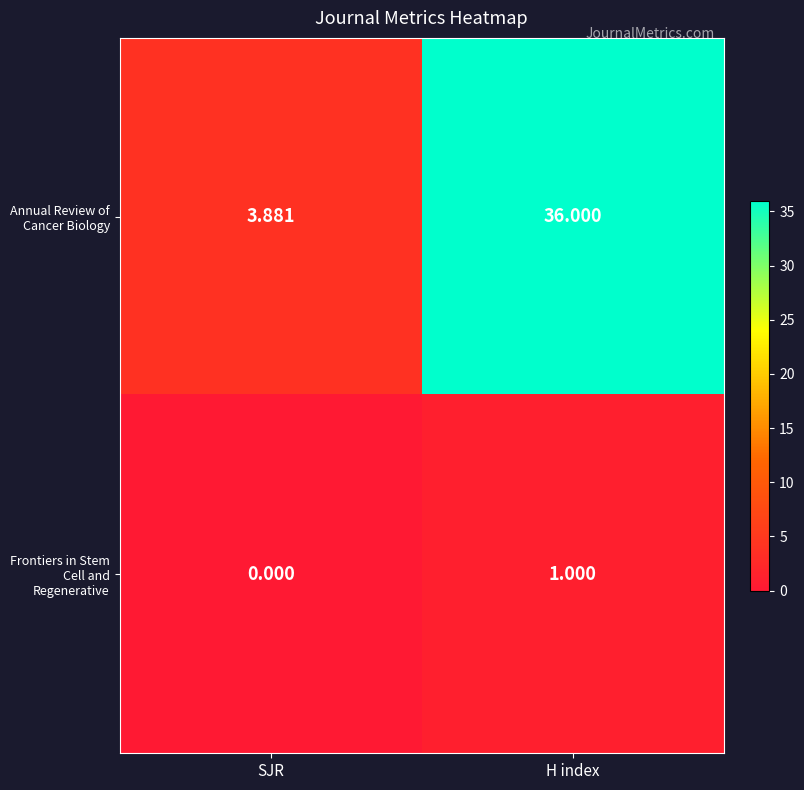

How many categories are shown in the chart?

2